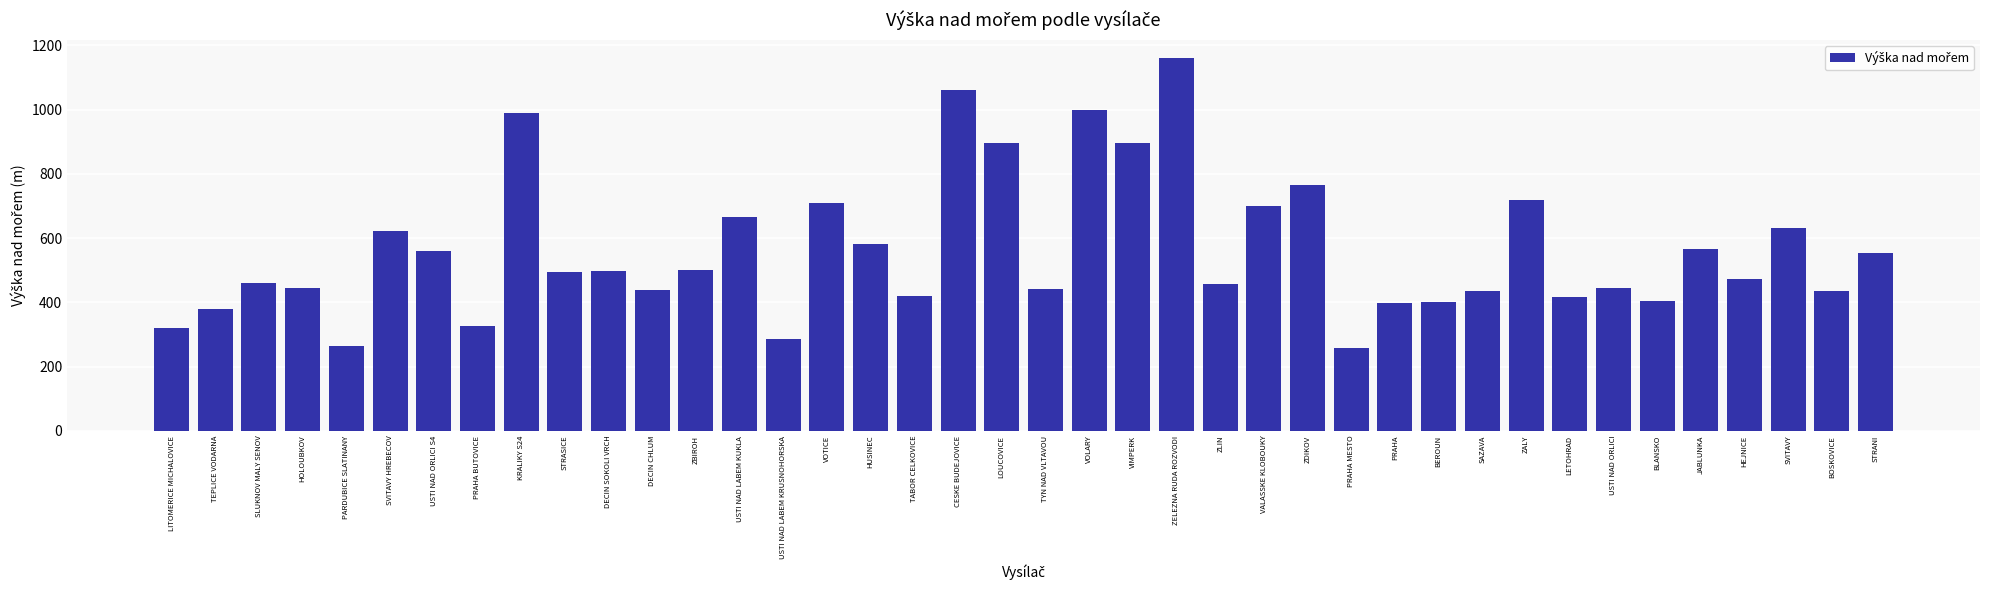

The value at SVITAVY HREBECOV is 984. True or false?

False